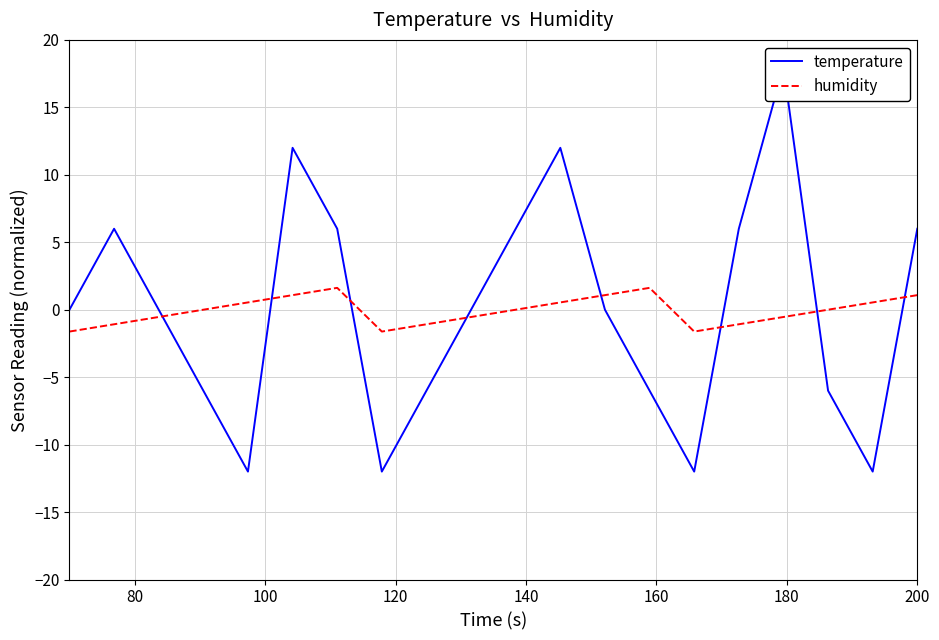

What is the highest value of the humidity series?

1.6